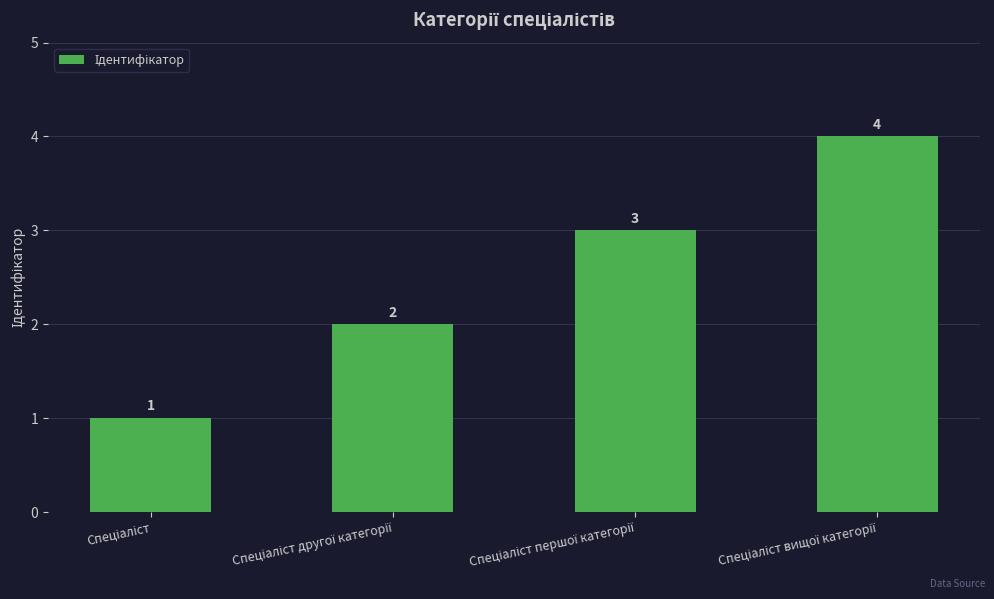

What is the difference between the maximum and minimum values?

3